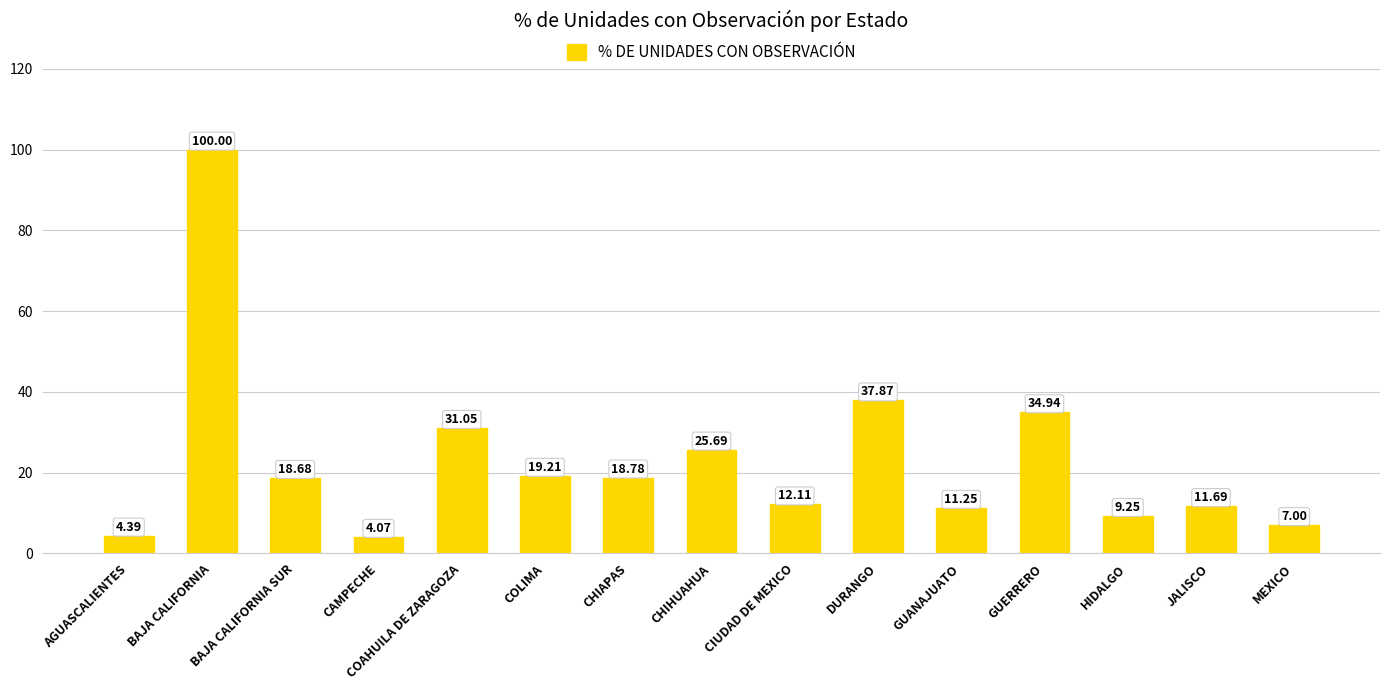

The value at JALISCO is 11.7. True or false?

True